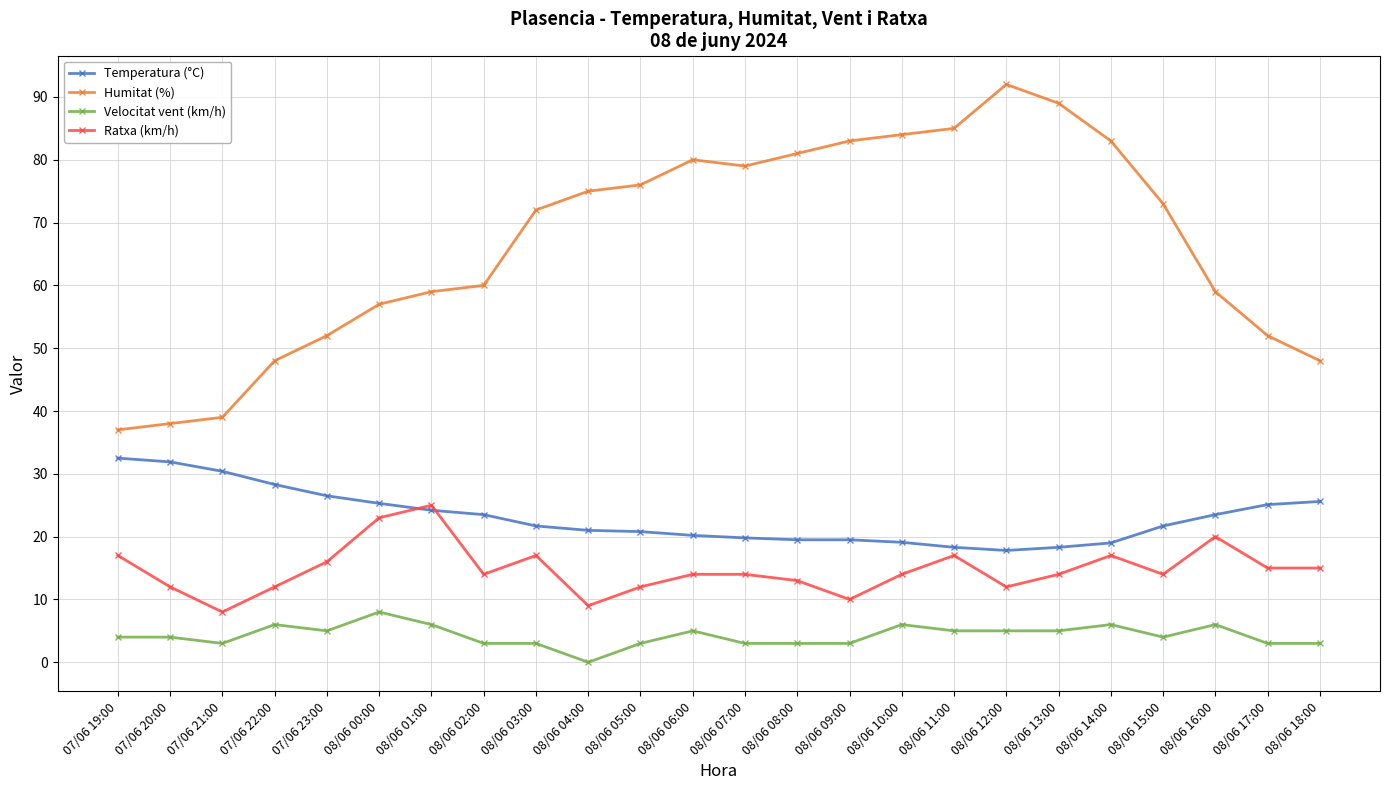

Which series has the largest total across all categories?

Humitat (%)